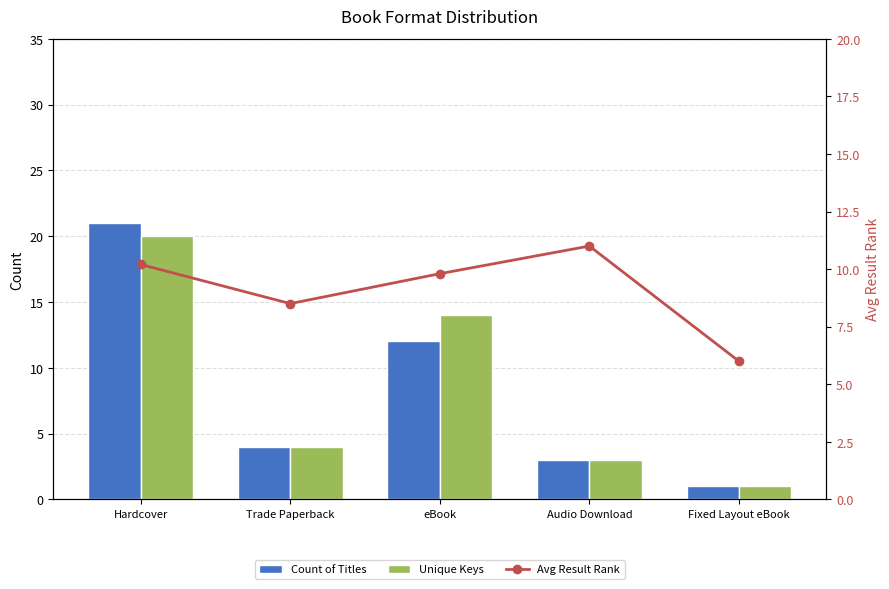

Reading left to right, extract all data points from this chart.

Count of Titles: 21.0	4.0	12.0	3.0	1.0
Unique Keys: 20.0	4.0	14.0	3.0	1.0
Avg Result Rank: 10.2	8.5	9.8	11.0	6.0